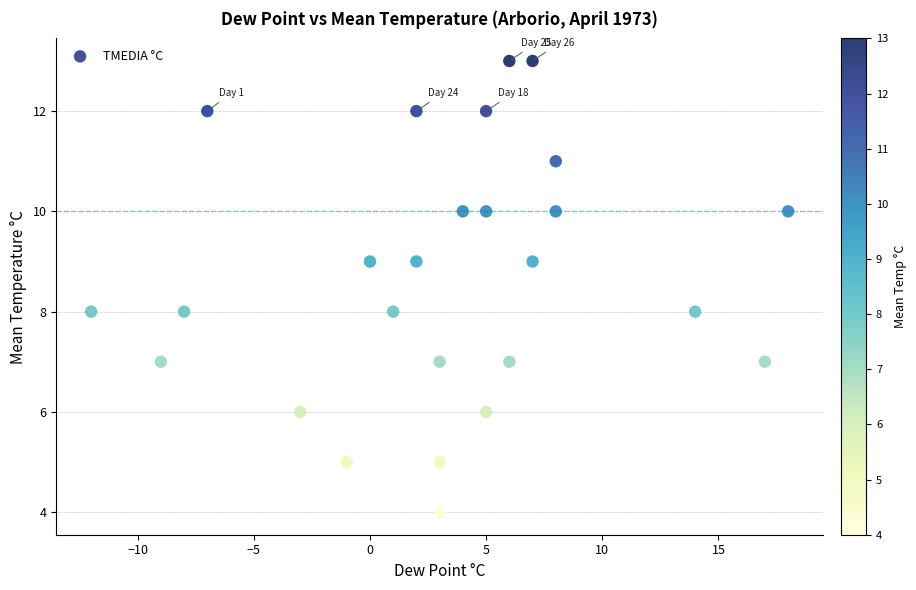

What is the range of X values (max minus min)?

30